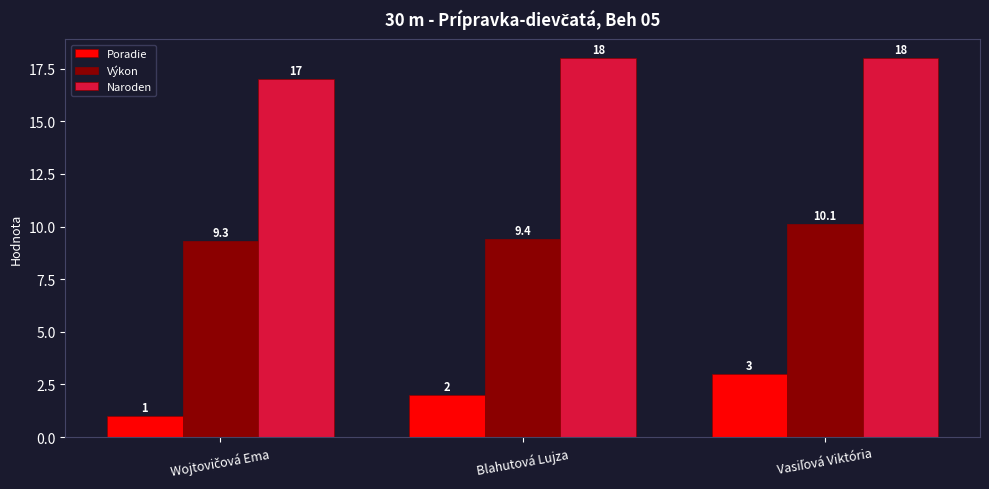

The Naroden series shows 23.7 at Blahutová Lujza. True or false?

False